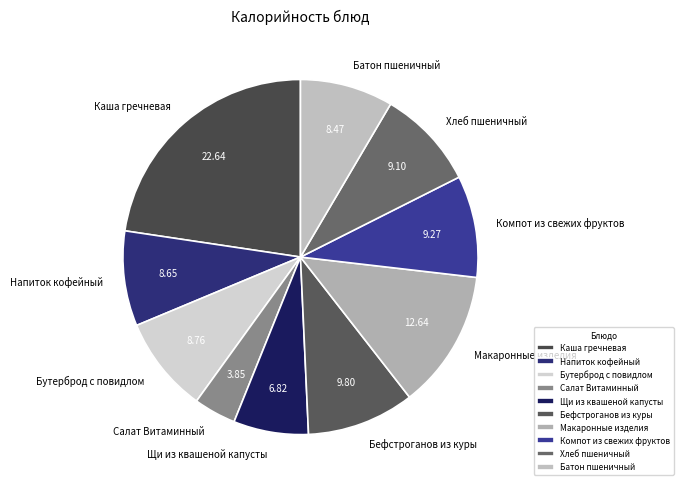

Does Напиток кофейный account for over 50% of the chart?

No